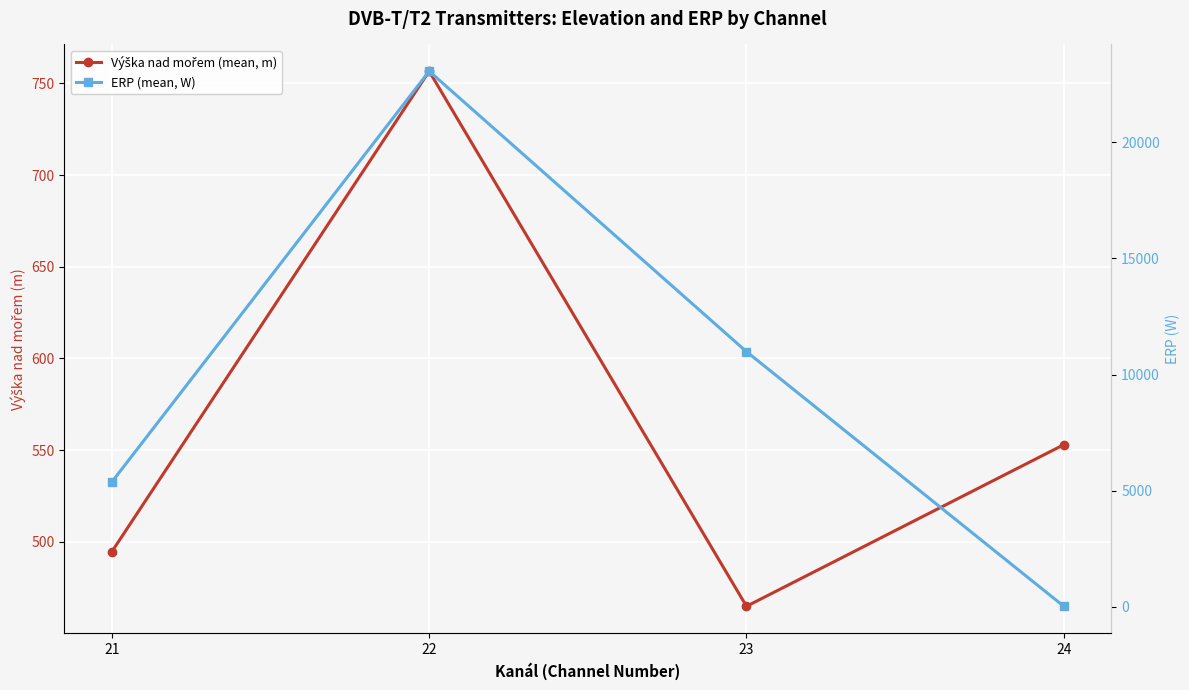

What is the approximate value of ERP (mean, W) at 21?

5378.5